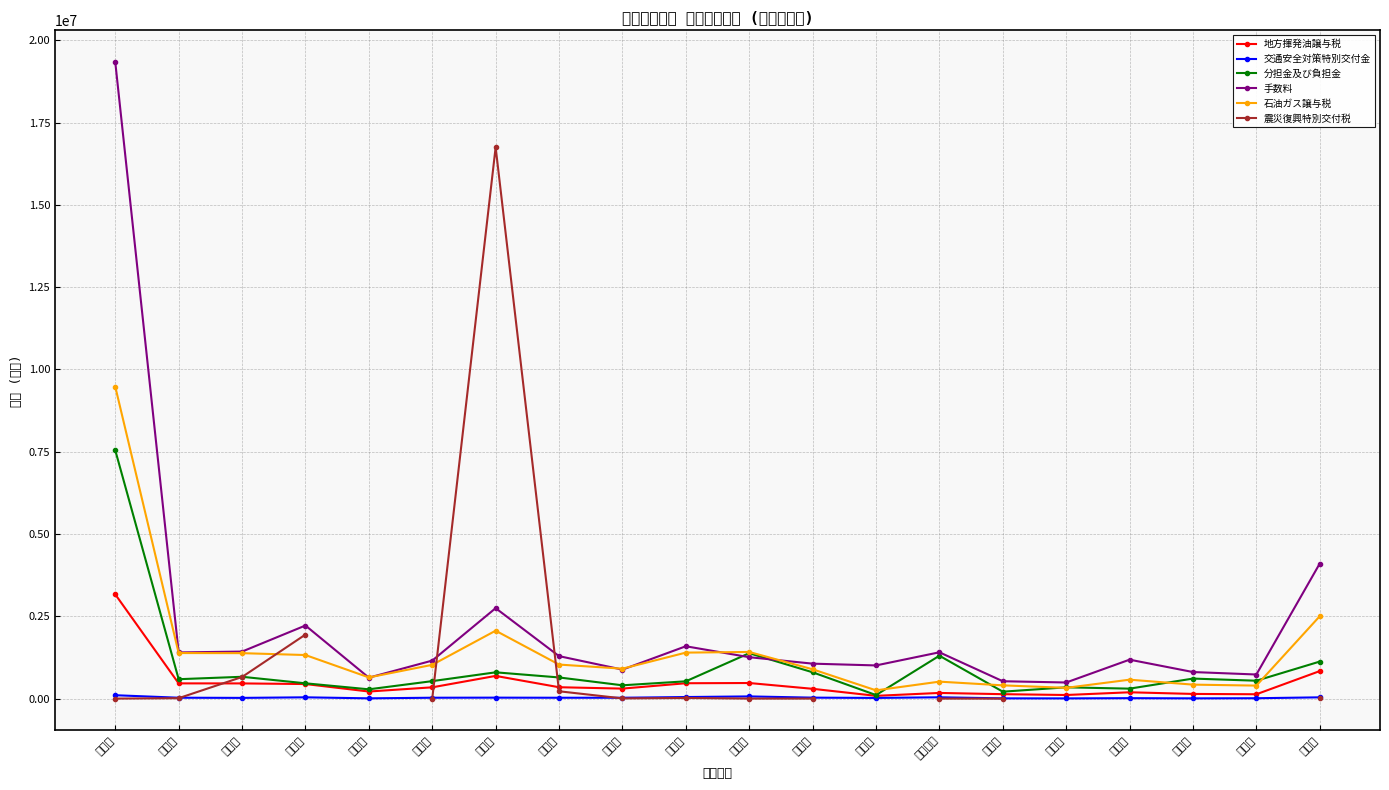

What is the sum of all 石油ガス譲与税 values?

28339557